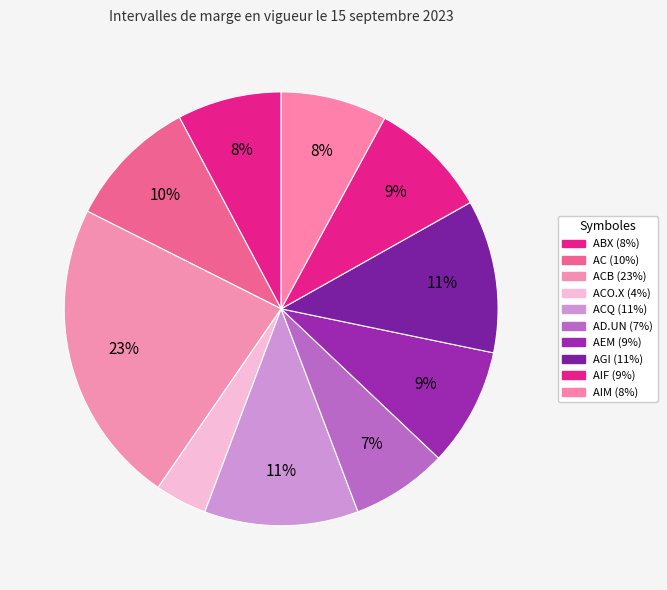

How many slices are in this pie chart?

10